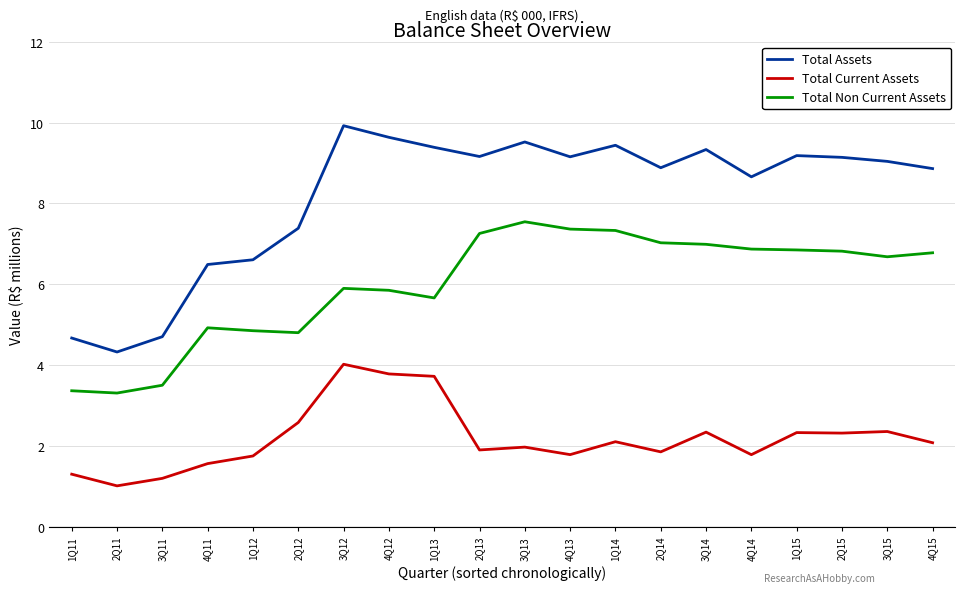

List the series in order of their overall mean, highest first.

Total Assets, Total Non Current Assets, Total Current Assets